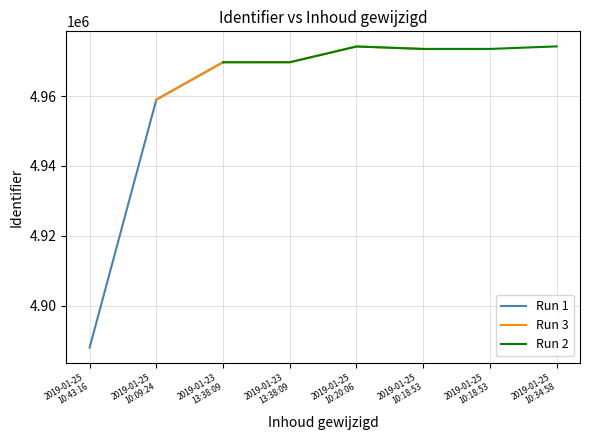

What is the label of the 8th point from the right?

2019-01-25
10:43:16